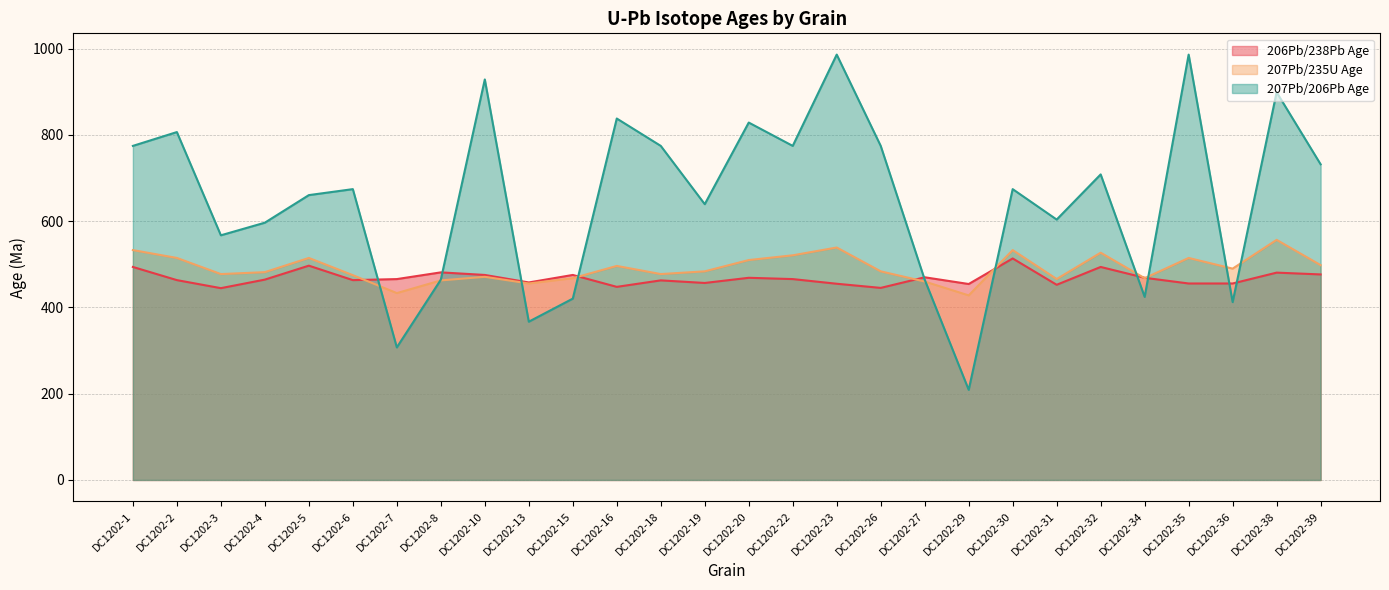

In 207Pb/206Pb Age, how many points are higher than both neighbors (excluding endpoints)?

10